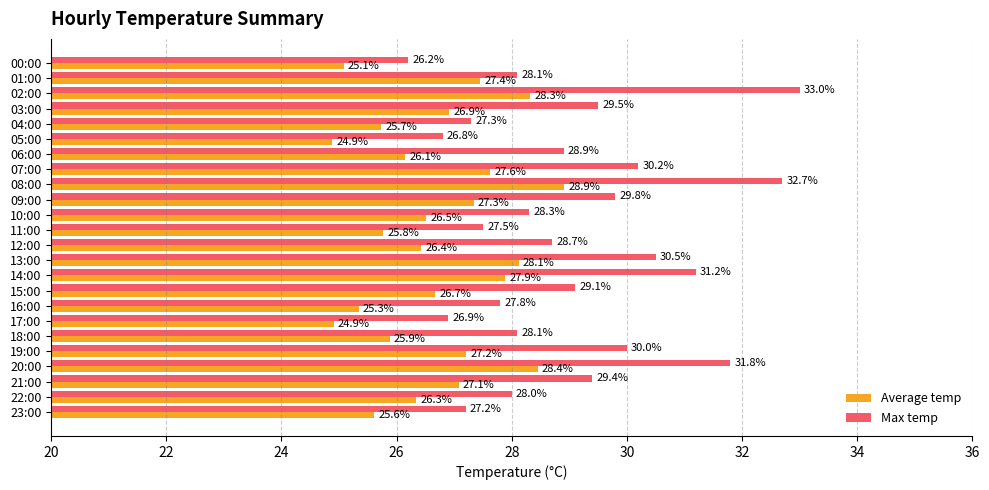

Which series has the largest range (max minus min)?

Max temp